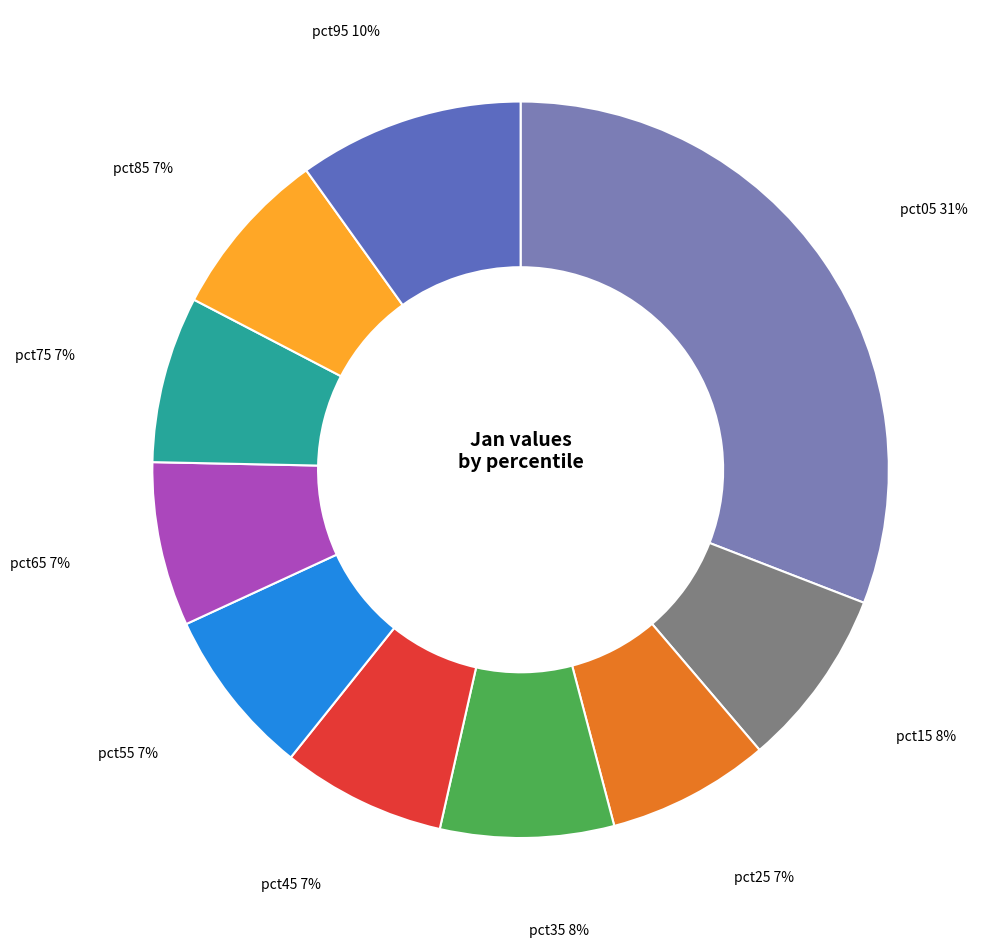

The pct95 slice represents 10% of the pie. True or false?

True